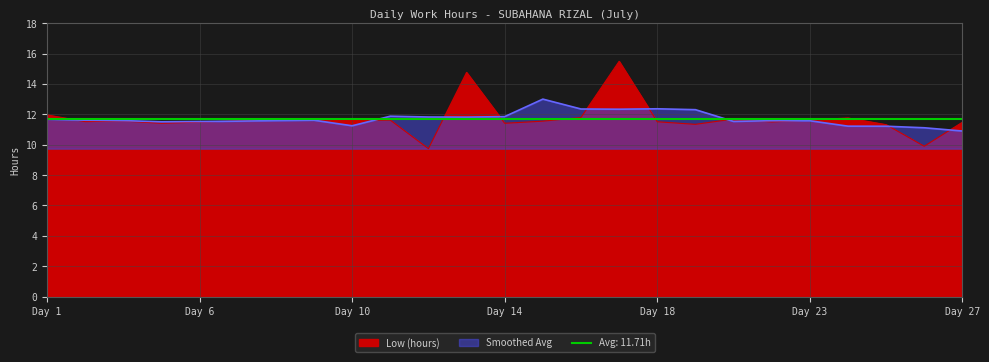

At which category does the chart reach its minimum across all series?

12